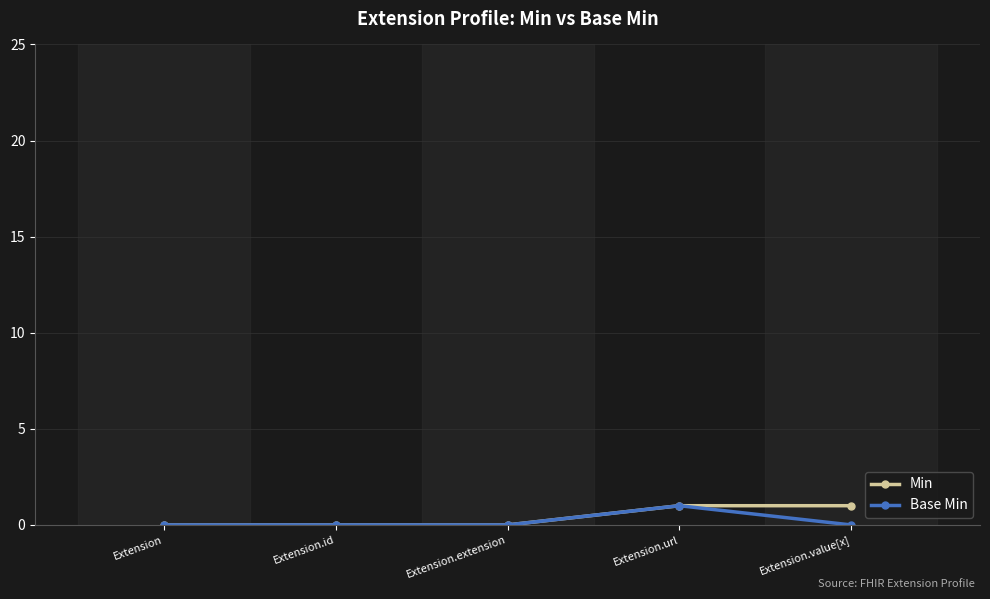

At which category is the sum across all series the highest?

Extension.url